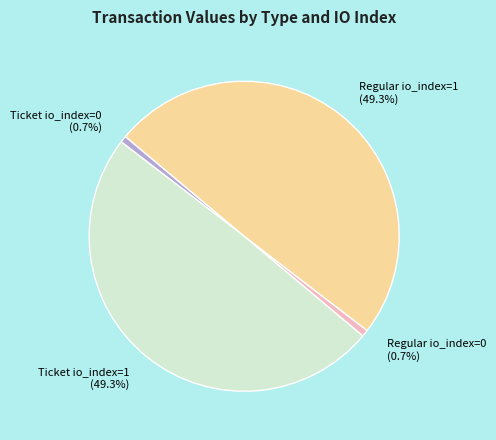

Combined, what portion of the pie is Ticket io_index=0 and Ticket io_index=1?

50.0%